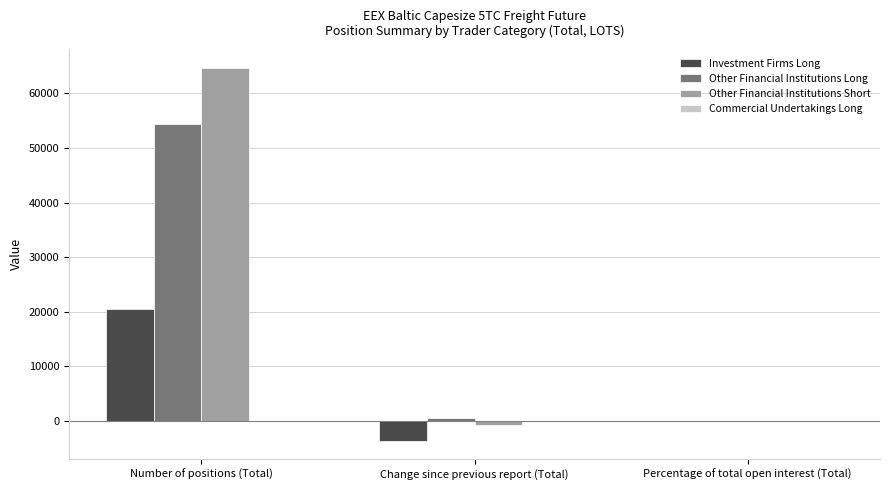

At which category is the sum across all series the highest?

Number of positions (Total)